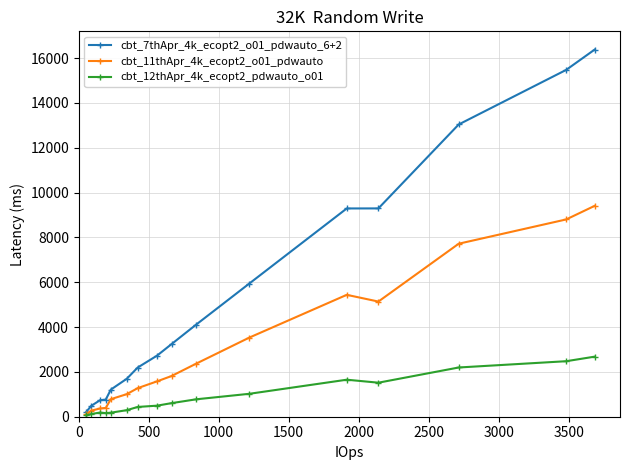

Is this an area chart (filled region under the line)?

No